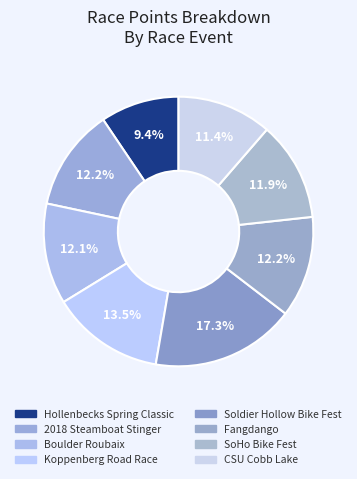

How many slices are in this pie chart?

8